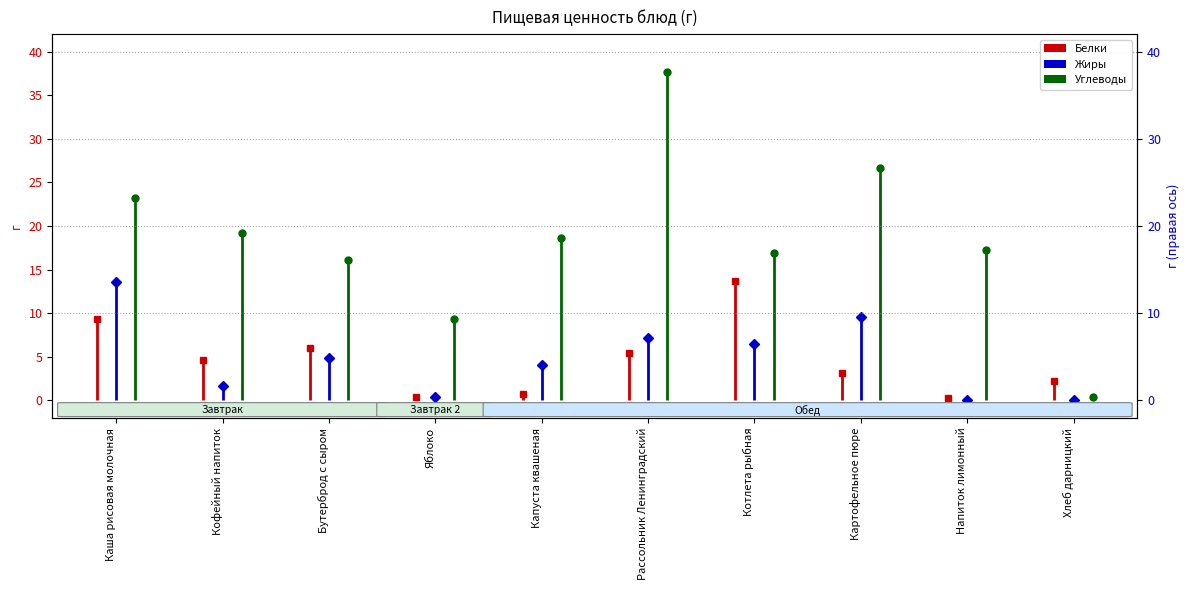

True or false: Жиры and Углеводы intersect in this chart.

False